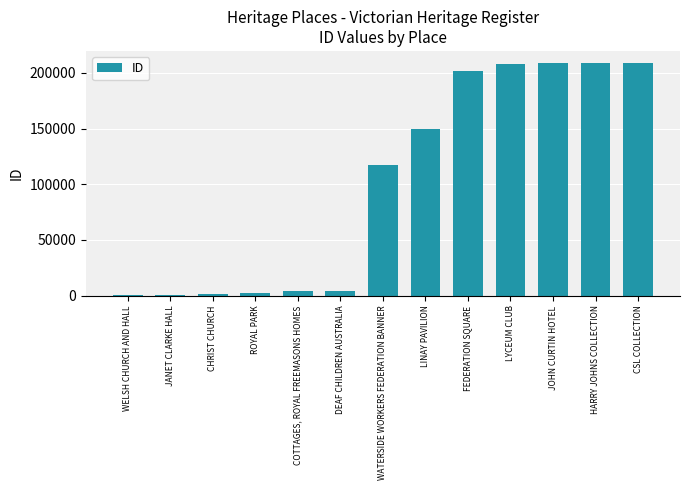

Where is the data nearest to the value 105039?

WATERSIDE WORKERS FEDERATION BANNER